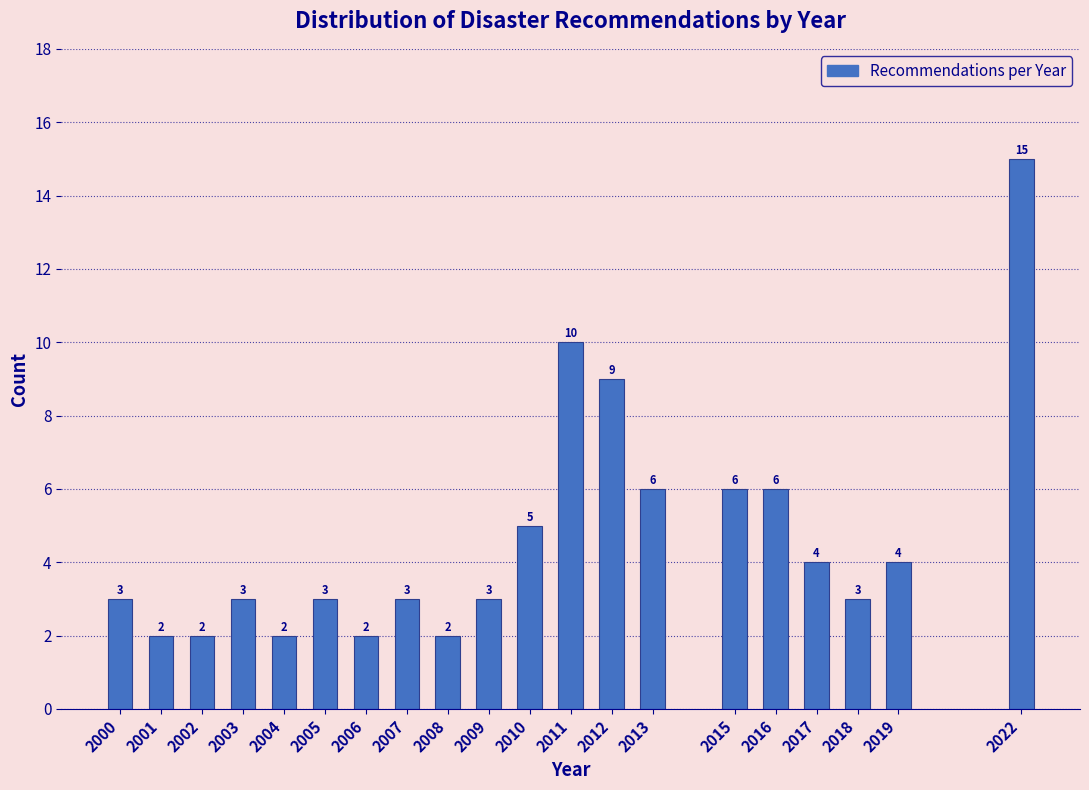

Reading left to right, list all the values displayed in this chart.

2000=3	2001=2	2002=2	2003=3	2004=2	2005=3	2006=2	2007=3	2008=2	2009=3	2010=5	2011=10	2012=9	2013=6	2015=6	2016=6	2017=4	2018=3	2019=4	2022=15